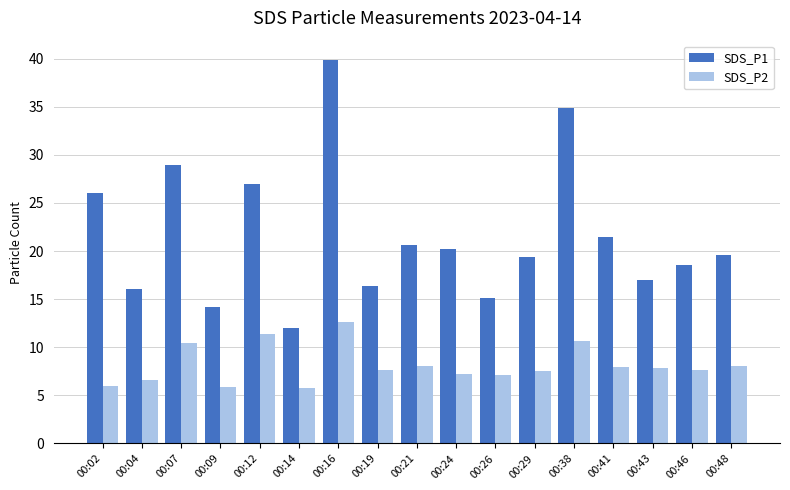

Which series has the widest spread of values?

SDS_P1